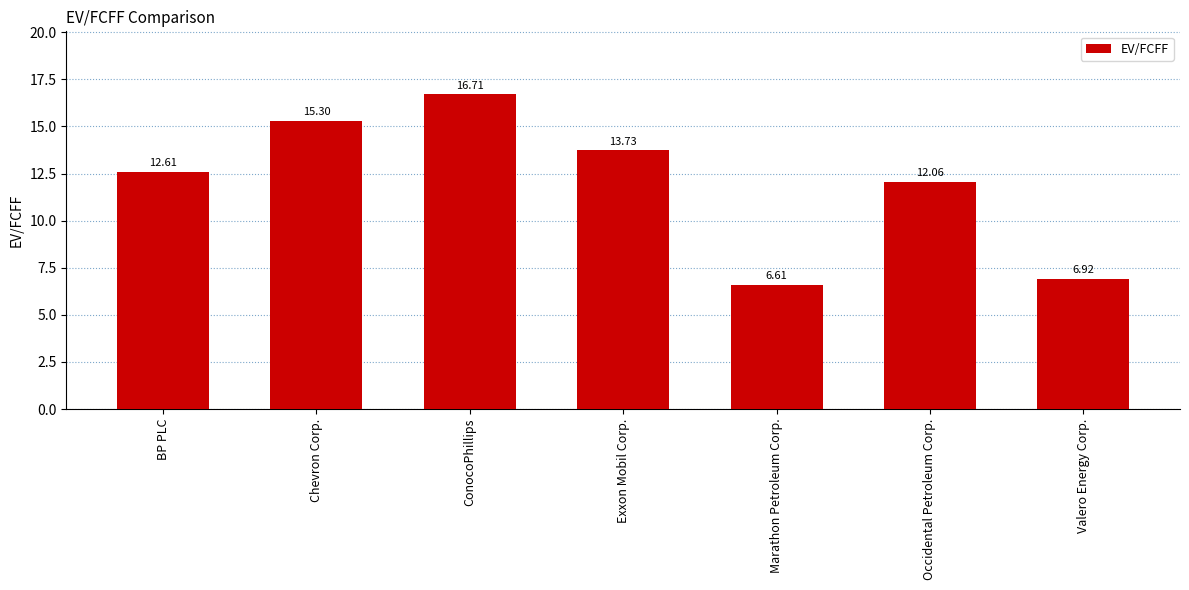

List the labels in order of value, largest first.

ConocoPhillips, Chevron Corp., Exxon Mobil Corp., BP PLC, Occidental Petroleum Corp., Valero Energy Corp., Marathon Petroleum Corp.